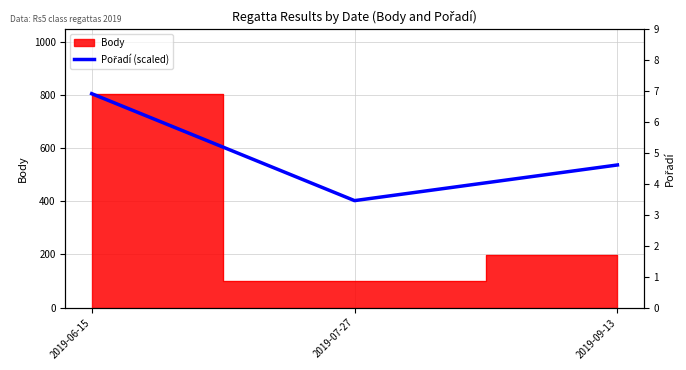

The chart shows a value of 961 at 2019-09-13. True or false?

False